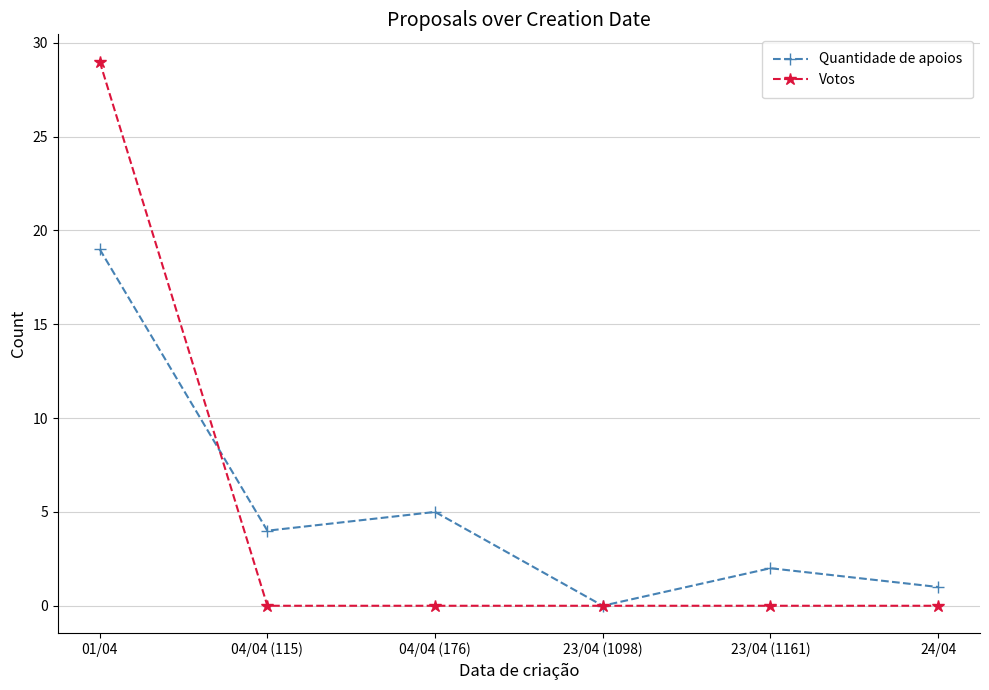

How many data points in Quantidade de apoios are less than 4?

3